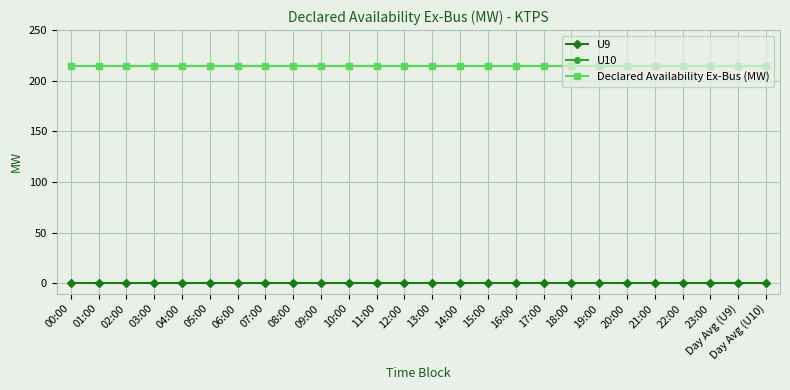

Which label corresponds to the largest value in the chart?

00:00